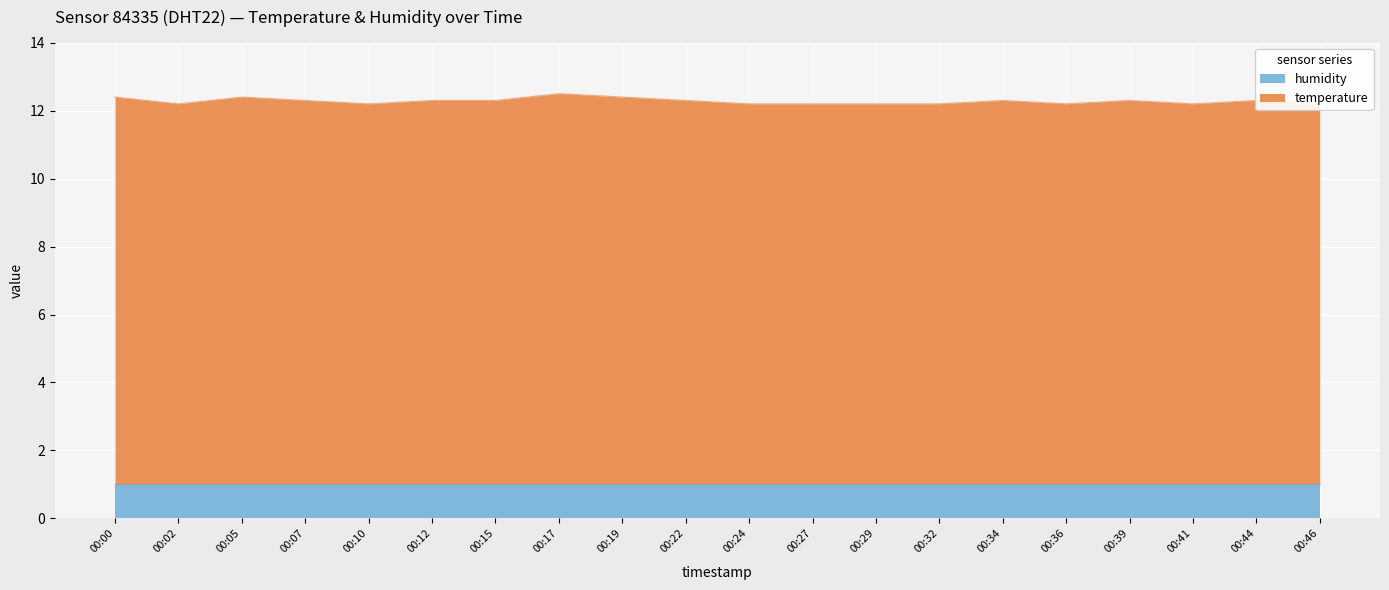

Does the chart display data point markers on the line(s)?

No